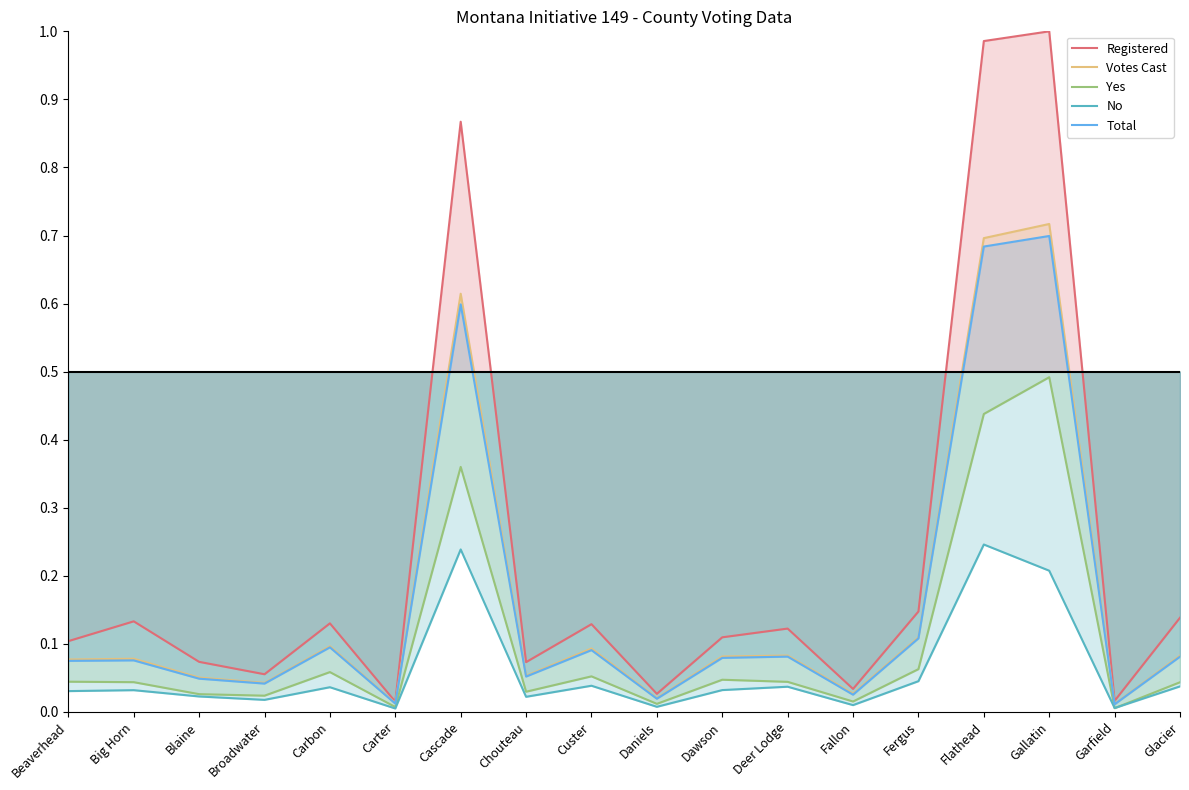

True or false: Registered and Yes cross at least once.

False